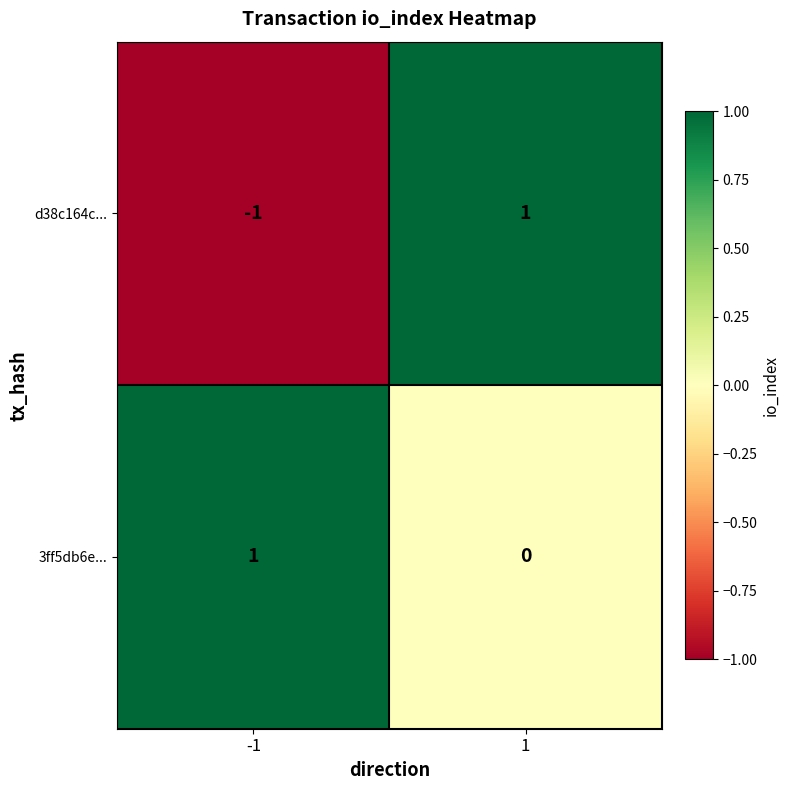

Which series has the largest total across all categories?

3ff5db6e...